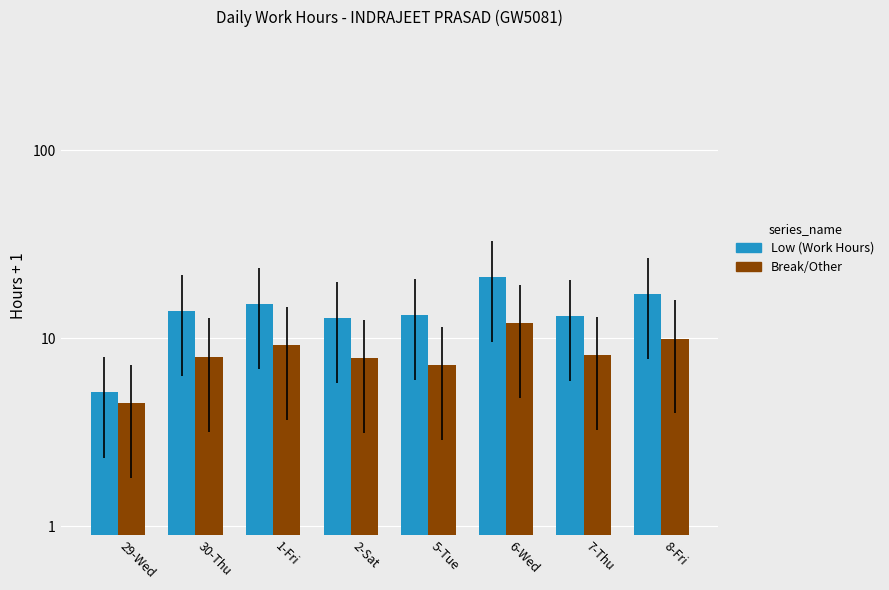

What value does the Low (Work Hours) series have at 6-Wed?

21.2